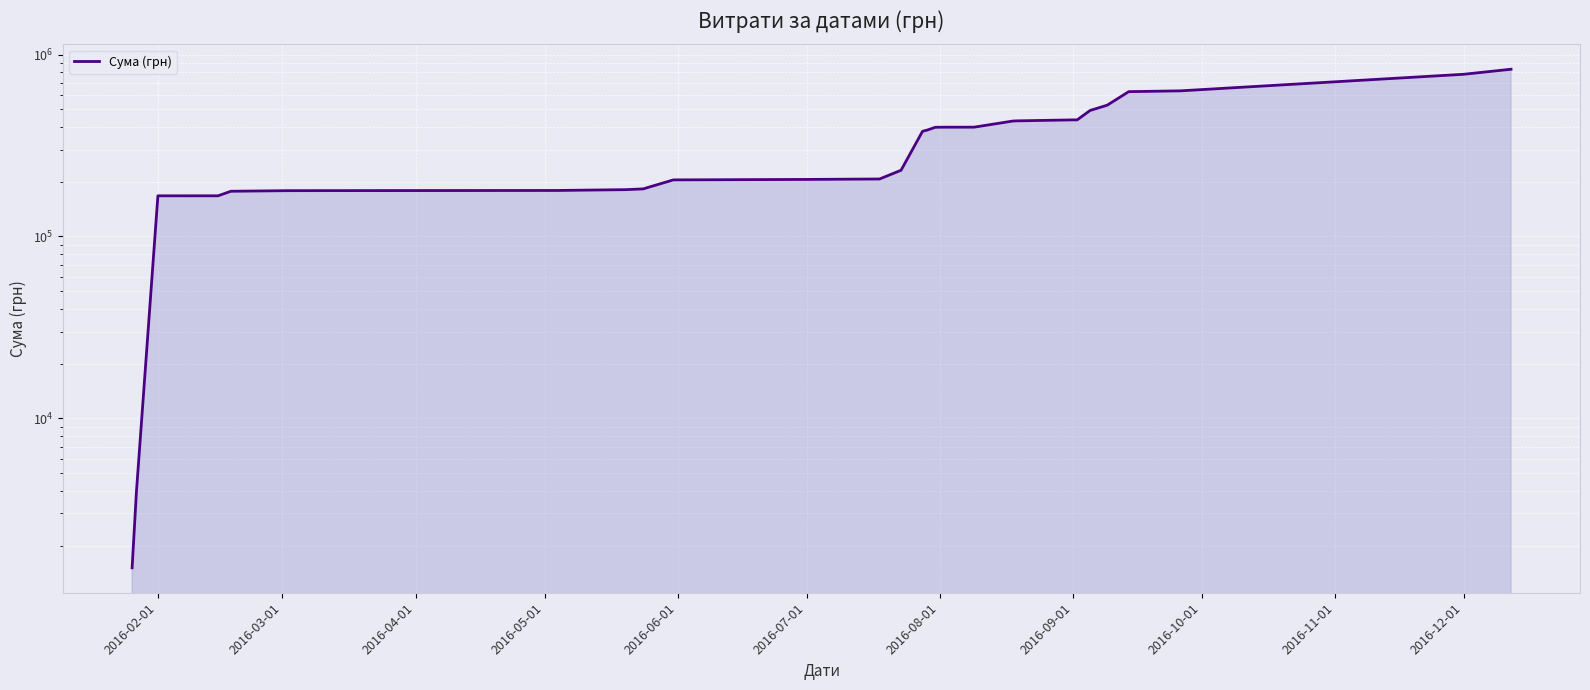

What is the average value?

329392.6